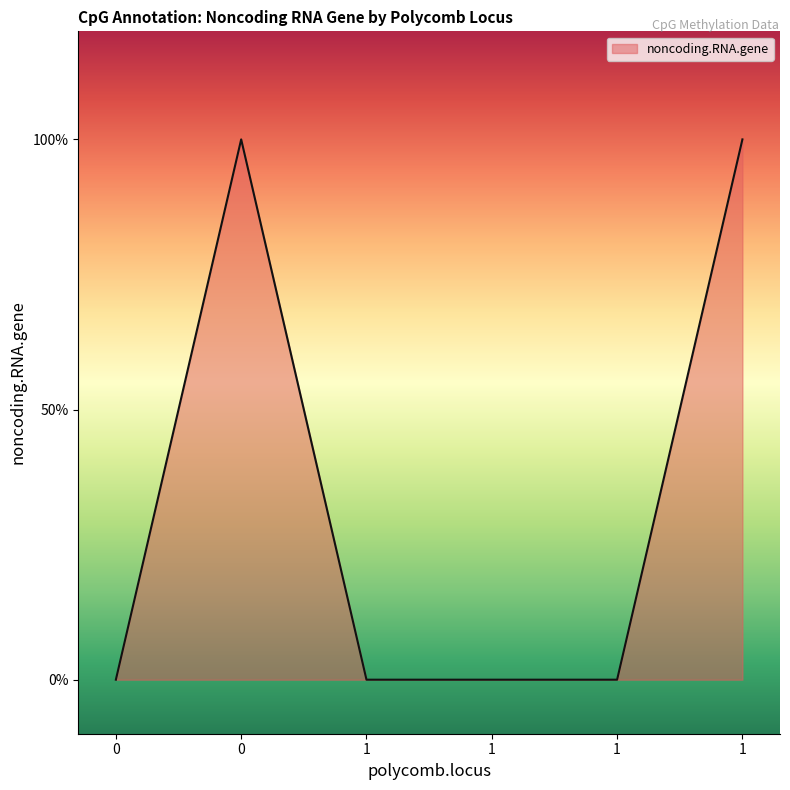

List the labels in order of value, smallest first.

1, 0, 1, 1, 0, 1